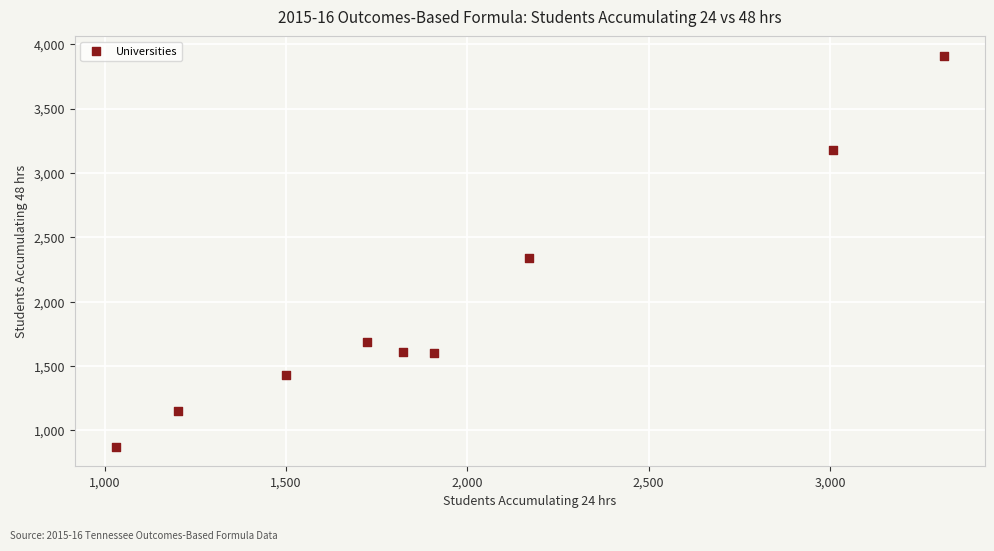

What Y value in the scatter plot is closest to 2391?

2342.7